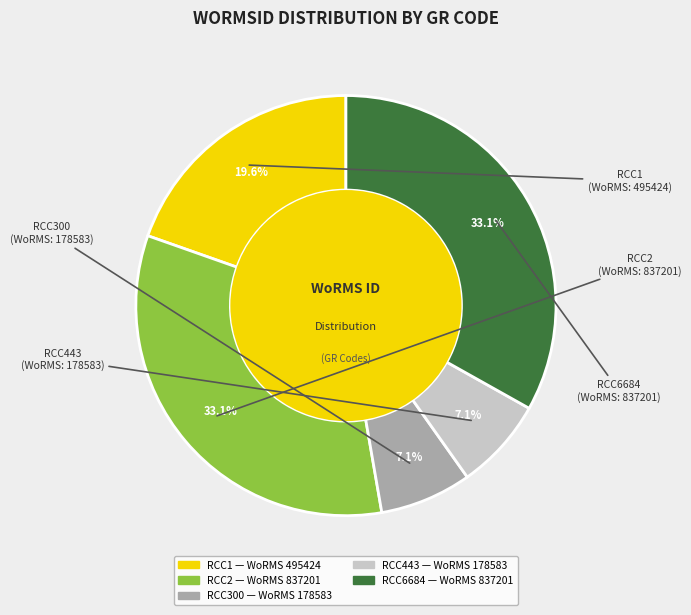

Is it true that RCC300 is 15% of the pie?

False